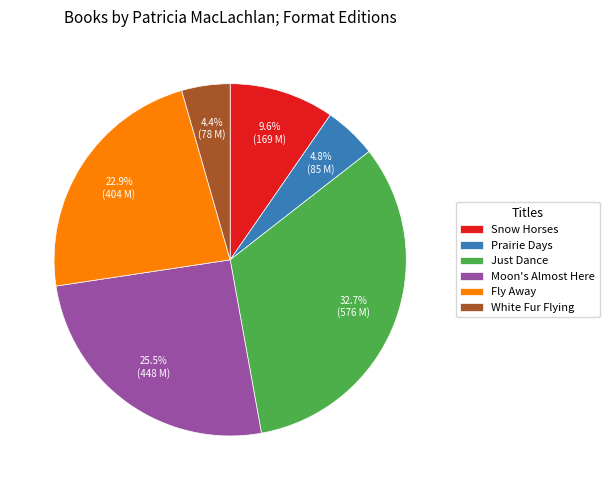

Approximately how many times larger is the value at White Fur Flying compared to Moon's Almost Here?

0.2